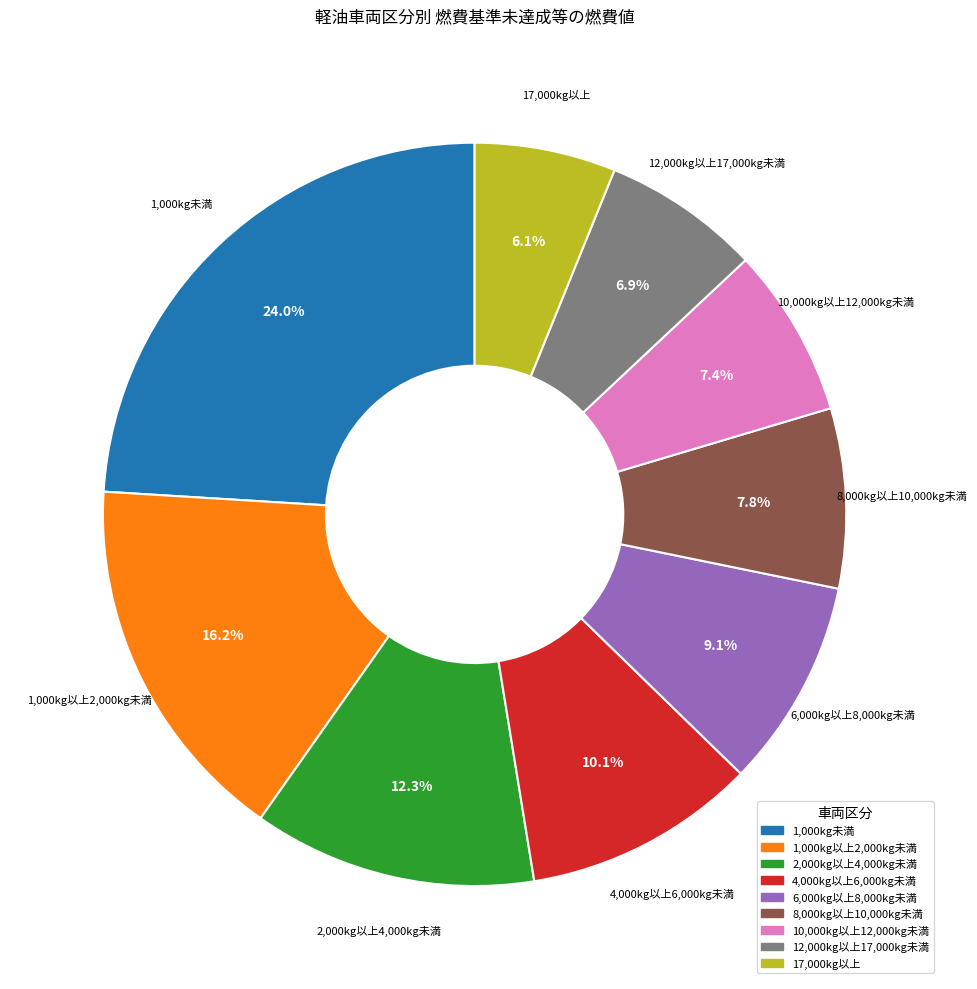

What percentage do 1,000kg以上2,000kg未満 and 12,000kg以上17,000kg未満 together represent?

23.1%